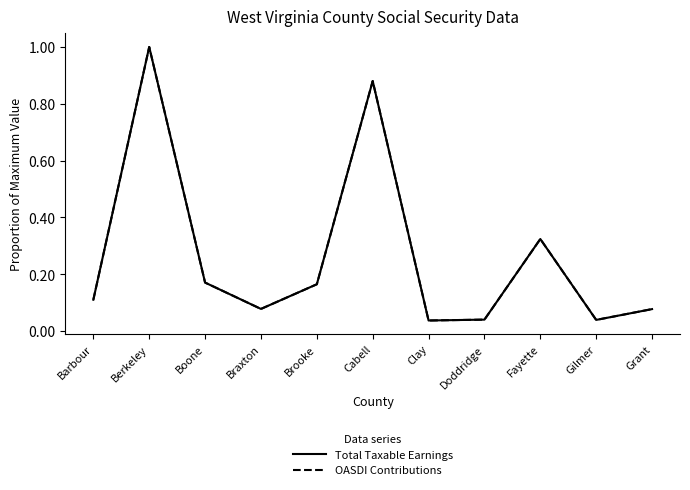

Between Boone and Cabell, which series saw the biggest shift?

Total Taxable Earnings